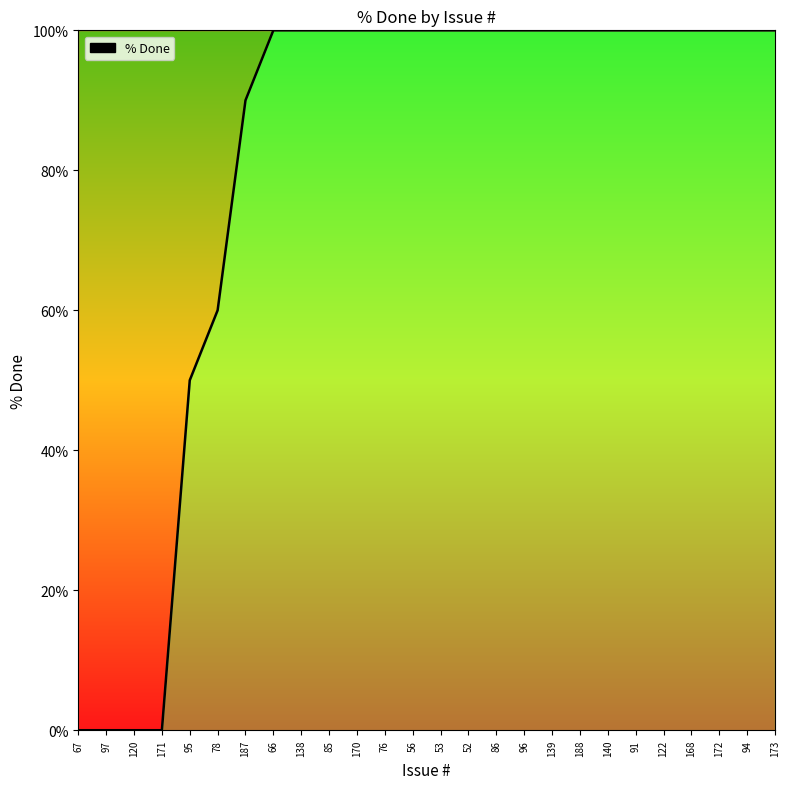

Approximately how many times larger is the value at 170 compared to 139?

1.0